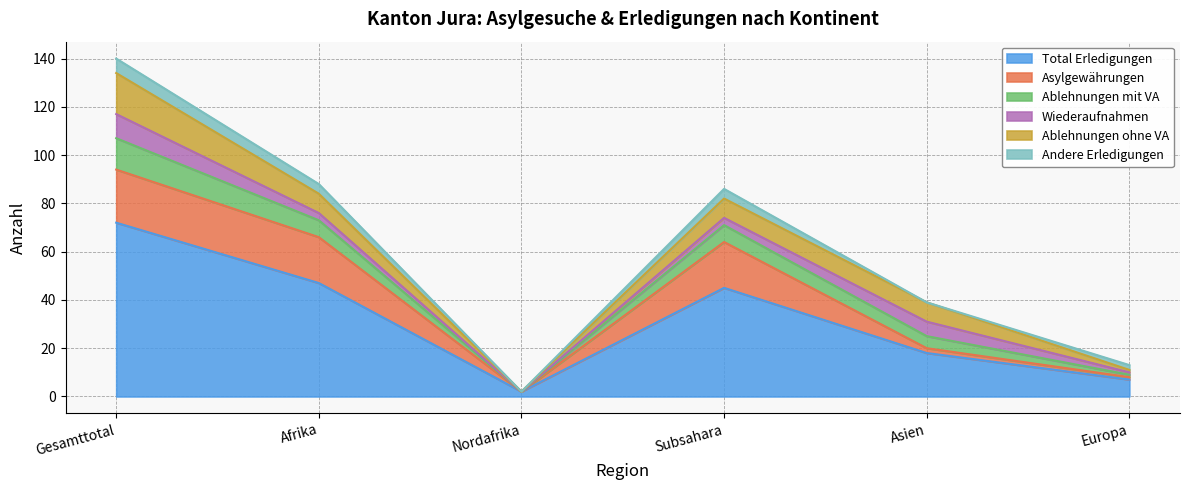

How many values in Ablehnungen mit VA are above zero?

5